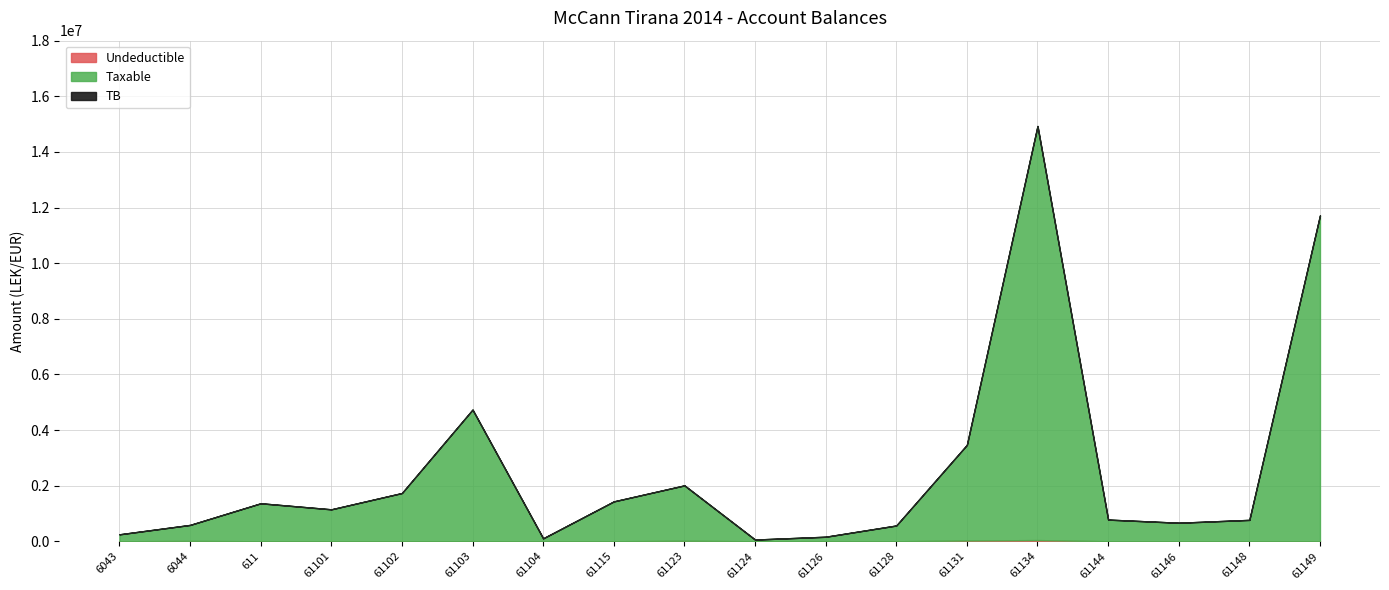

What position from the right is 6043?

18